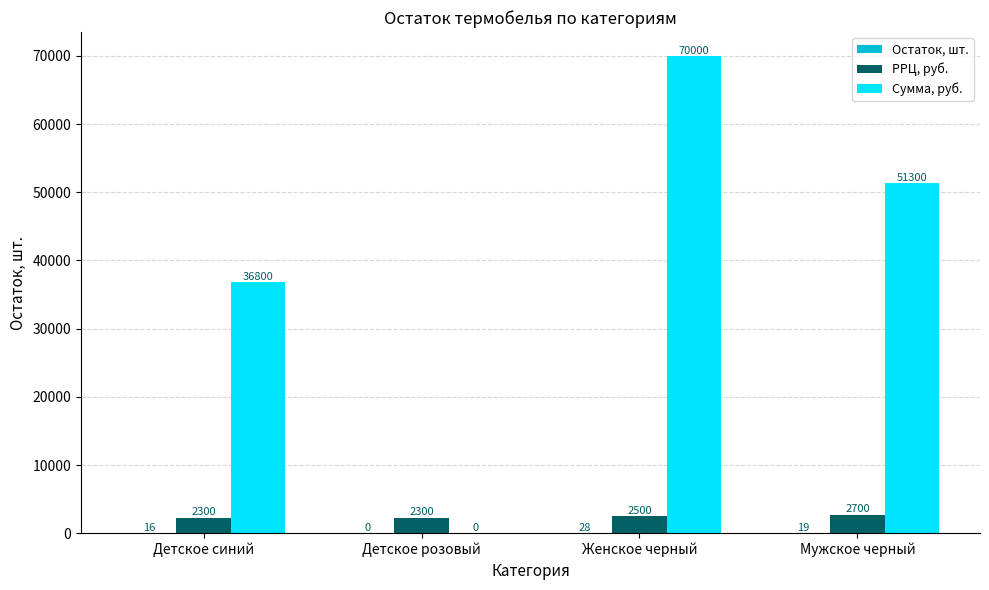

How many Сумма, руб. values are between 36800 and 70000?

3